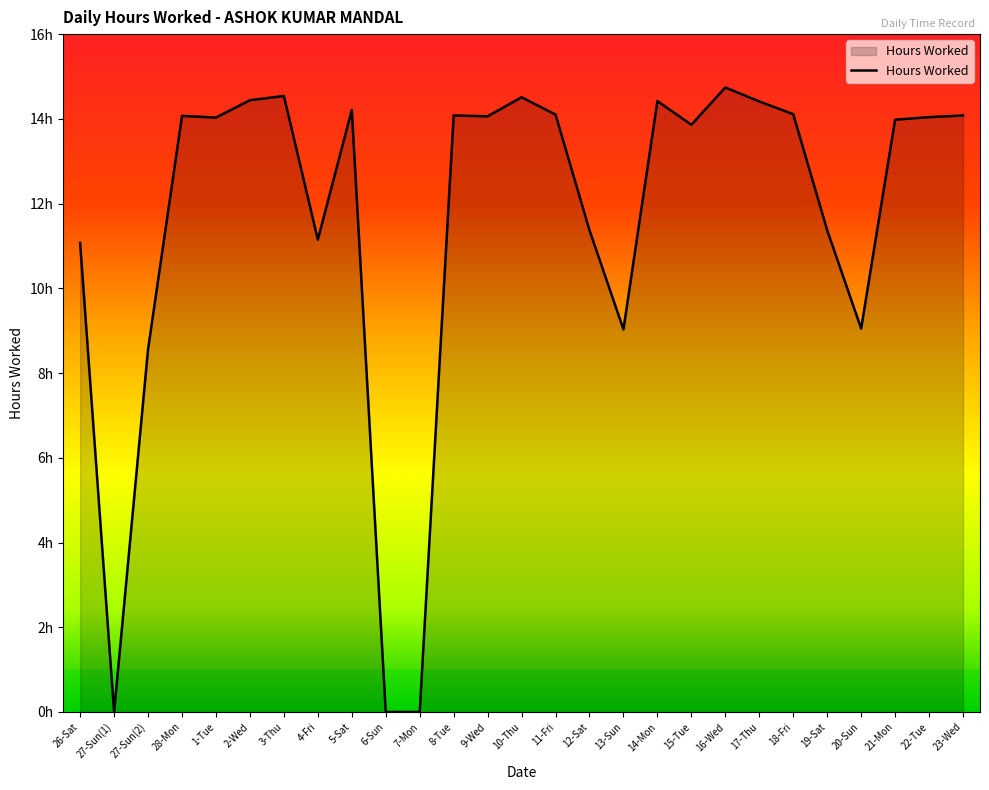

What is the sum of the values at 5-Sat and 1-Tue?

28.2